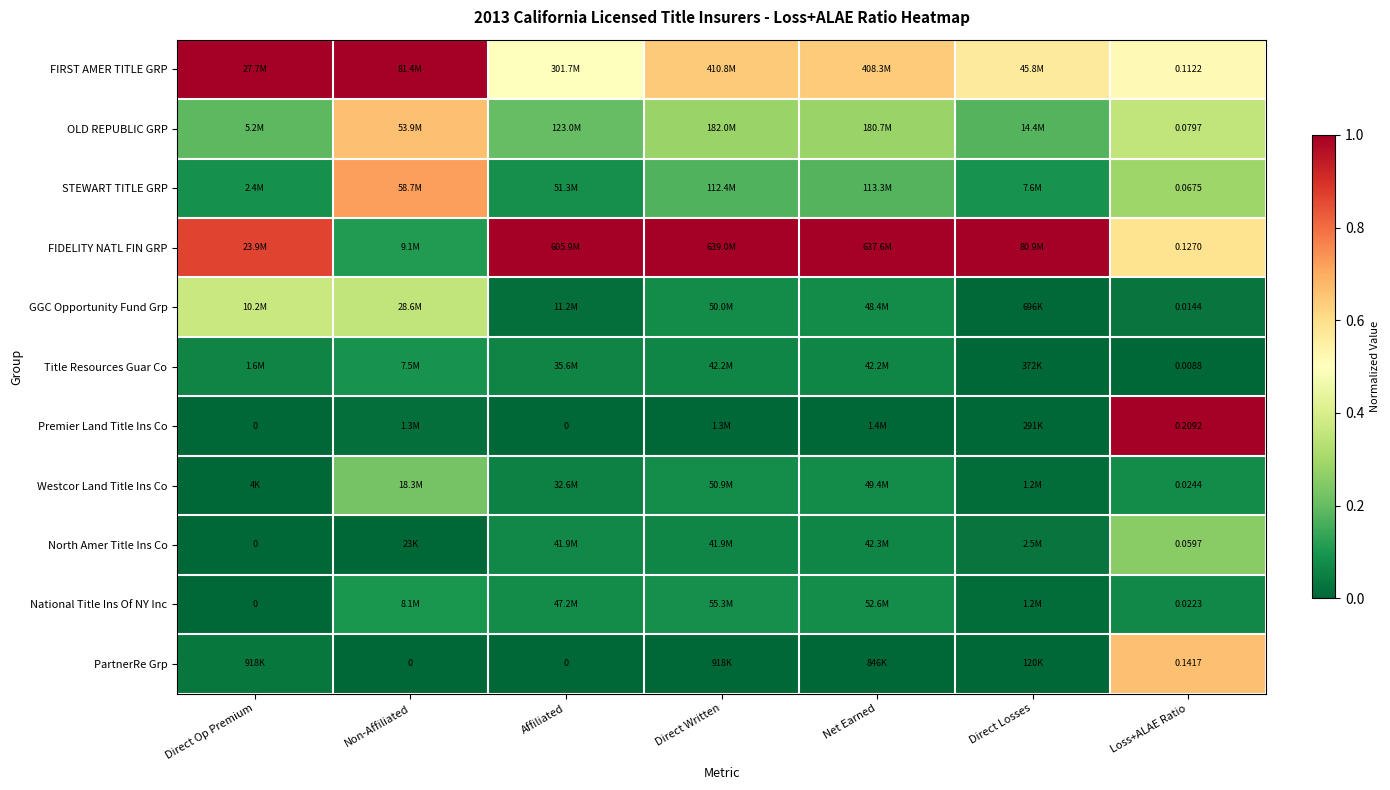

The FIRST AMER TITLE GRP series shows 0.8 at Net Earned. True or false?

False